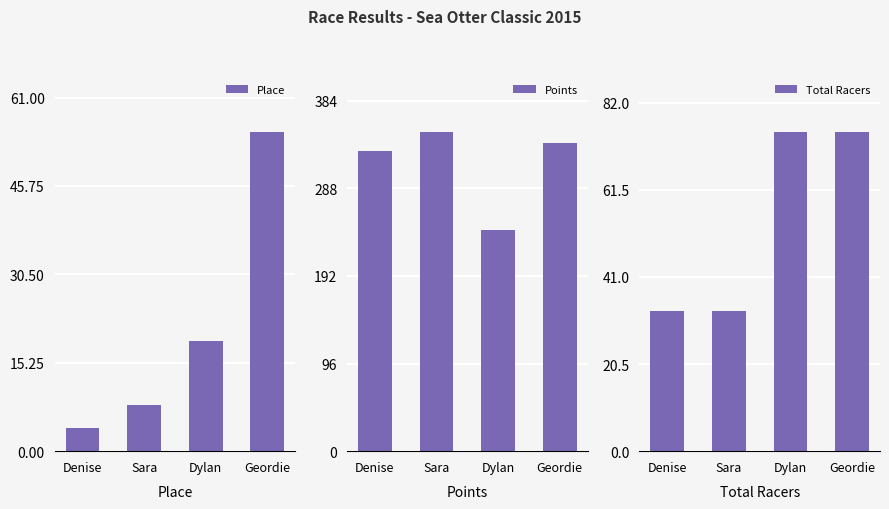

What are all the series names shown in the legend?

Place, Points, Total Racers